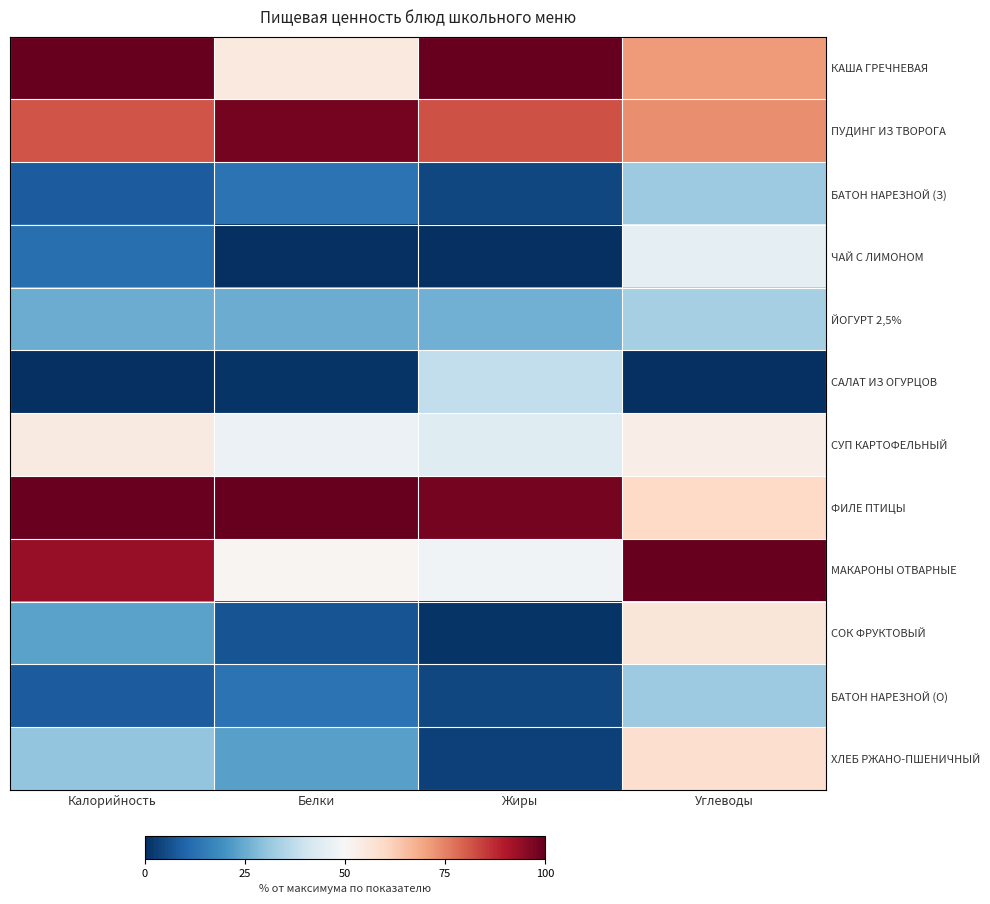

Reading left to right, transcribe all the data shown in this chart.

КАША ГРЕЧНЕВАЯ: Калорийность=1.0	Белки=0.6	Жиры=1.0	Углеводы=0.7
ПУДИНГ ИЗ ТВОРОГА: Калорийность=0.8	Белки=1.0	Жиры=0.8	Углеводы=0.7
БАТОН НАРЕЗНОЙ (З): Калорийность=0.1	Белки=0.1	Жиры=0.0	Углеводы=0.3
ЧАЙ С ЛИМОНОМ: Калорийность=0.1	Белки=0.0	Жиры=0.0	Углеводы=0.5
ЙОГУРТ 2,5%: Калорийность=0.3	Белки=0.2	Жиры=0.3	Углеводы=0.3
САЛАТ ИЗ ОГУРЦОВ: Калорийность=0.0	Белки=0.0	Жиры=0.4	Углеводы=0.0
СУП КАРТОФЕЛЬНЫЙ: Калорийность=0.5	Белки=0.5	Жиры=0.4	Углеводы=0.5
ФИЛЕ ПТИЦЫ: Калорийность=1.0	Белки=1.0	Жиры=1.0	Углеводы=0.6
МАКАРОНЫ ОТВАРНЫЕ: Калорийность=0.9	Белки=0.5	Жиры=0.5	Углеводы=1.0
СОК ФРУКТОВЫЙ: Калорийность=0.2	Белки=0.1	Жиры=0.0	Углеводы=0.6
БАТОН НАРЕЗНОЙ (О): Калорийность=0.1	Белки=0.1	Жиры=0.0	Углеводы=0.3
ХЛЕБ РЖАНО-ПШЕНИЧНЫЙ: Калорийность=0.3	Белки=0.2	Жиры=0.0	Углеводы=0.6